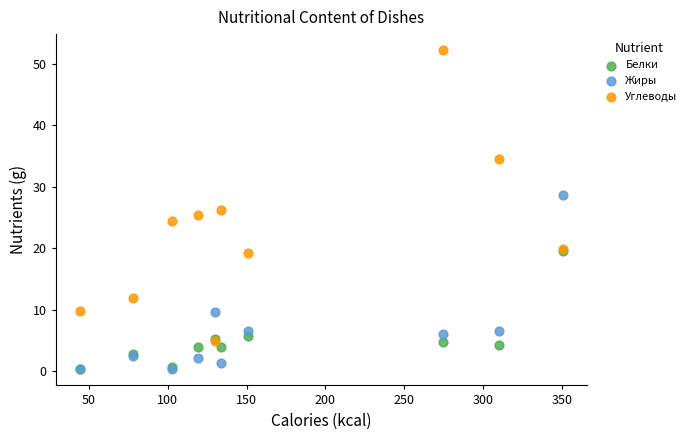

In the Углеводы series, what Y value is closest to 28?

26.3